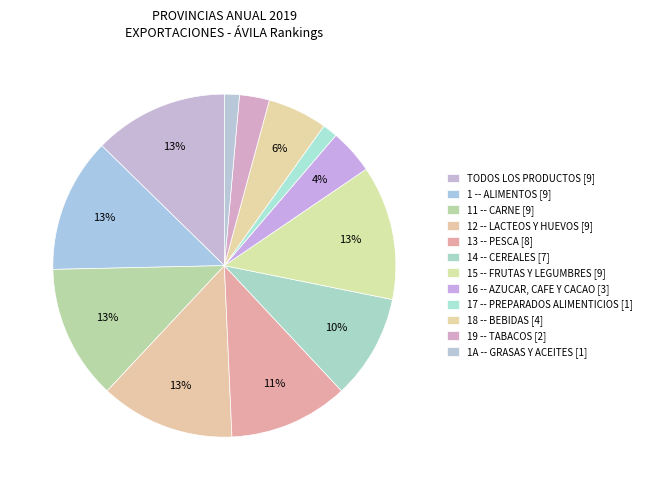

How many slices are in this pie chart?

12